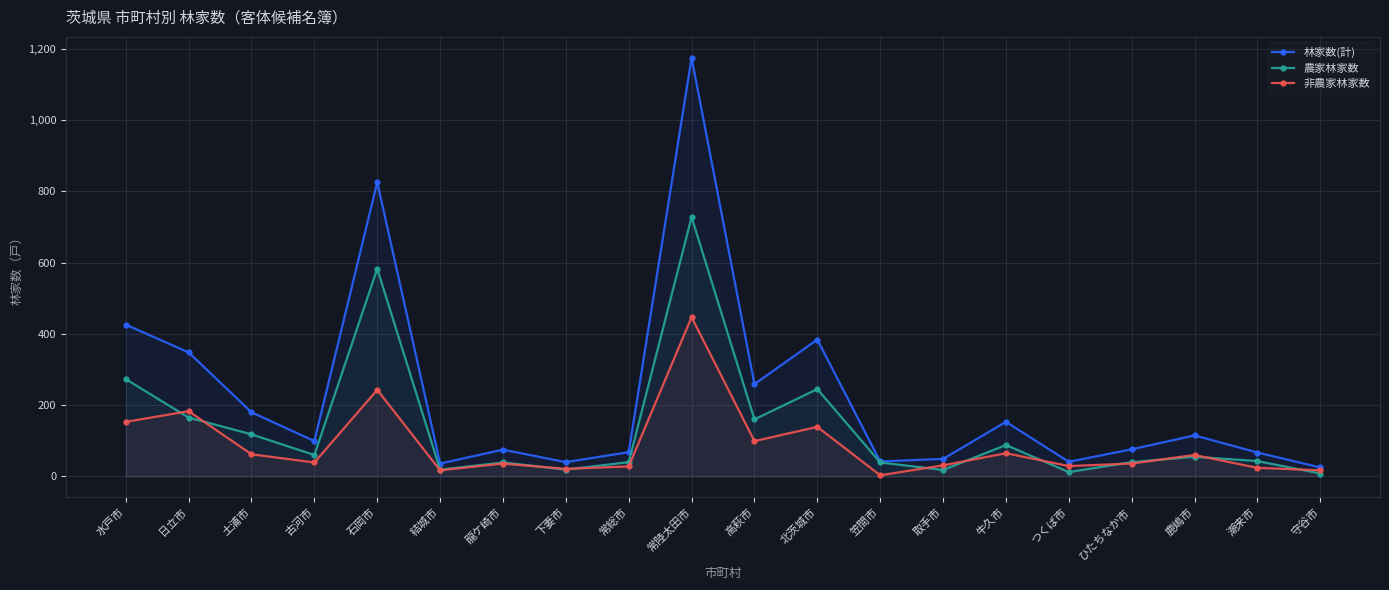

Where does the 農家林家数 series first go above 55?

水戸市